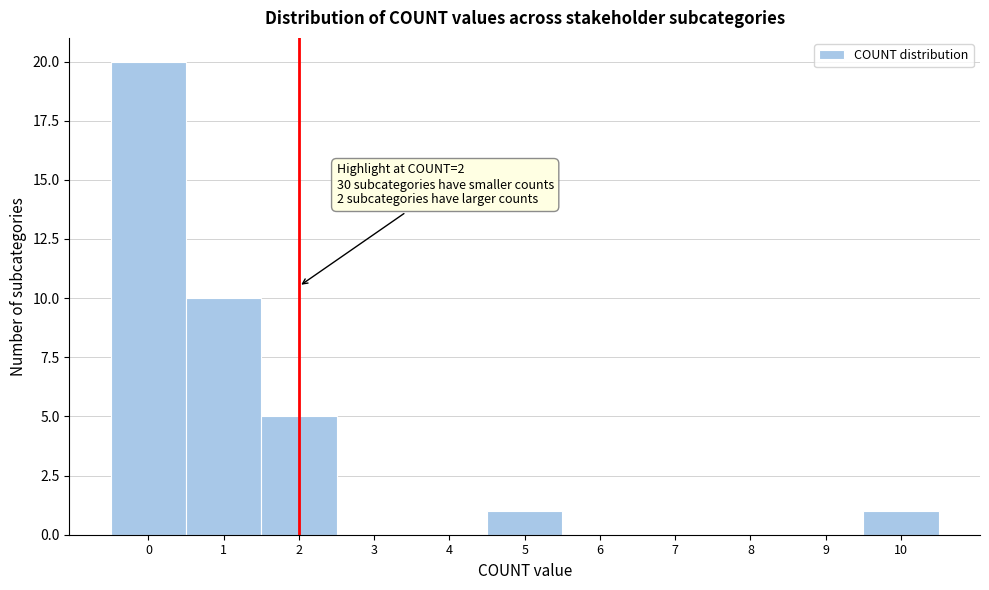

Which range on the x-axis has the tallest bar?

-0.5 to 0.5